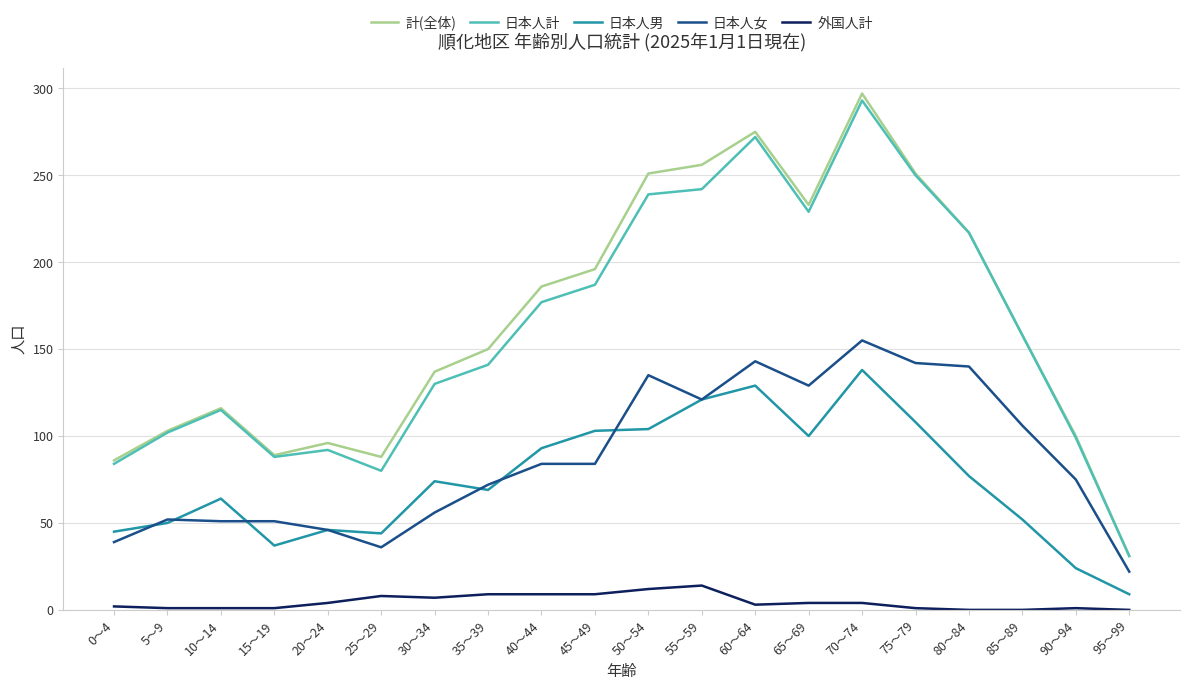

Read the 日本人女 value at 80～84.

140